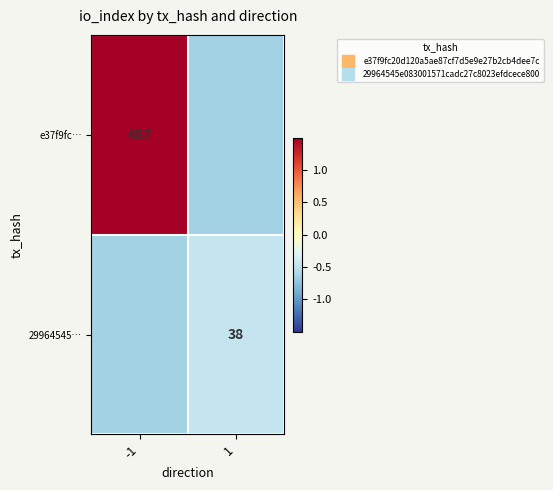

Which series has the largest total across all categories?

e37f9fc…